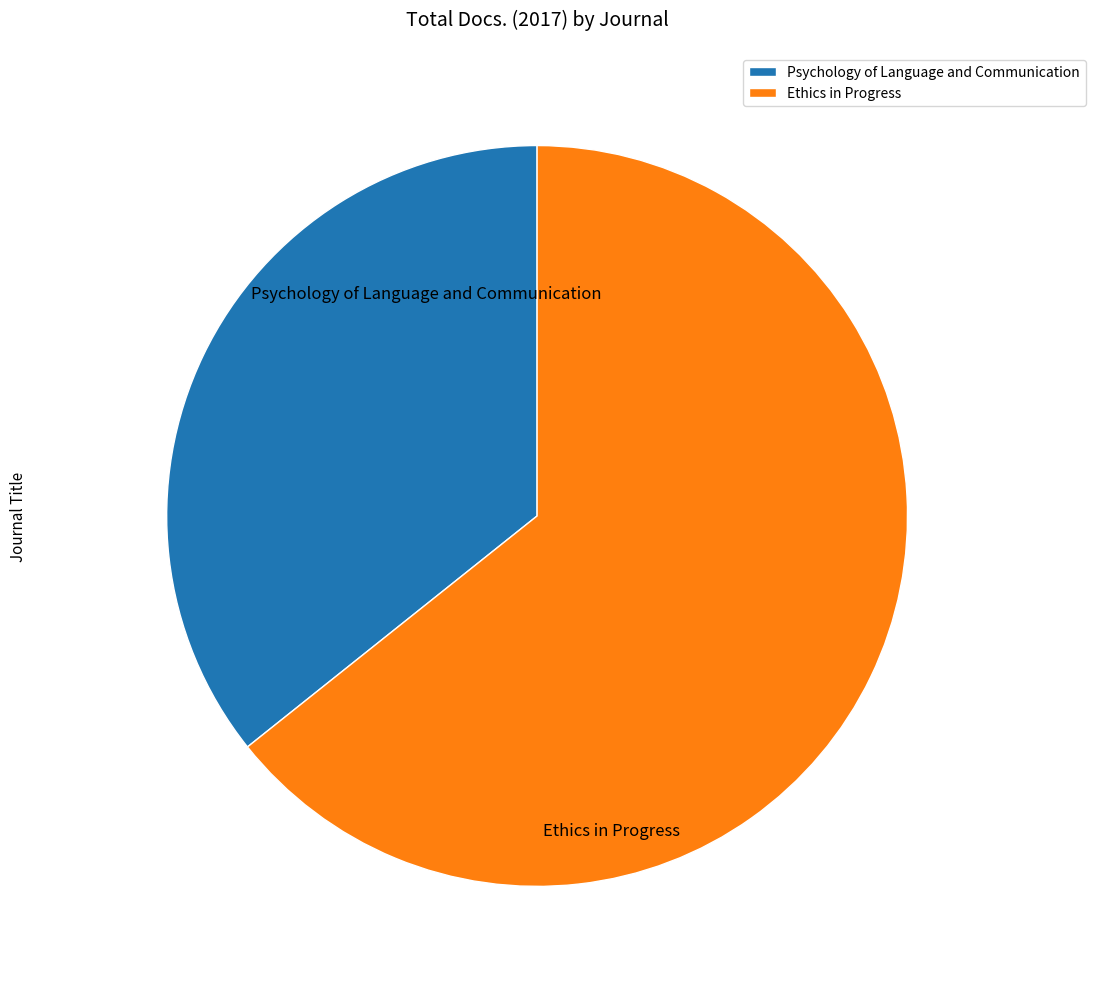

True or false: Psychology of Language and Communication accounts for 31% of the total.

False